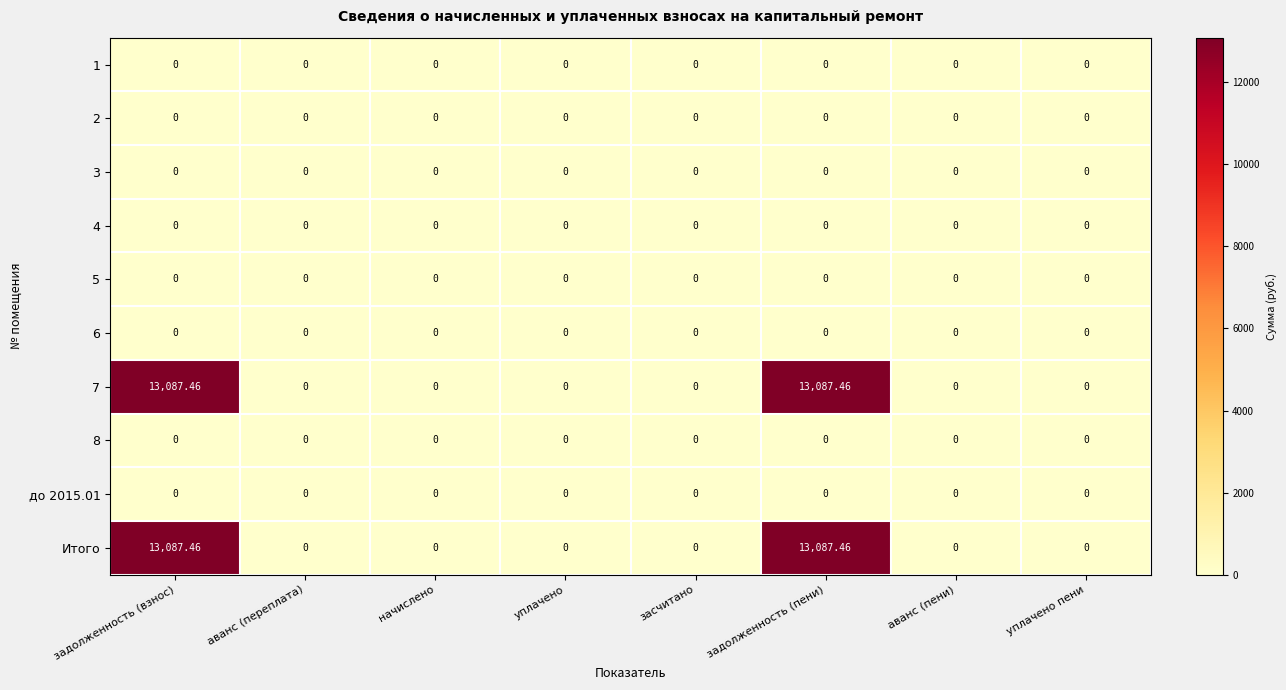

Is the value of 7 at задолженность (взнос) greater than the value of 6 at задолженность (пени)?

Yes